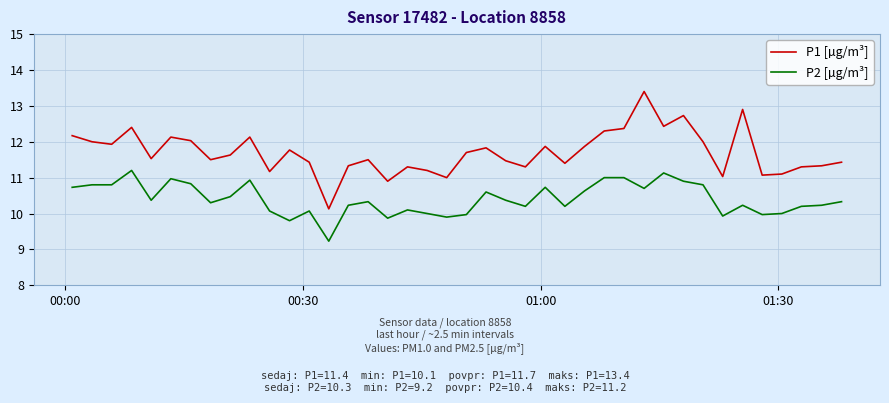

Reading left to right, list all the values displayed in this chart.

P1 [µg/m³]: 12.2	12.0	11.9	12.4	11.5	12.1	12.0	11.5	11.6	12.1	11.2	11.8	11.4	10.1	11.3	11.5	10.9	11.3	11.2	11.0	11.7	11.8	11.5	11.3	11.9	11.4	11.9	12.3	12.4	13.4	12.4	12.7	12.0	11.0	12.9	11.1	11.1	11.3	11.3	11.4
P2 [µg/m³]: 10.7	10.8	10.8	11.2	10.4	11.0	10.8	10.3	10.5	10.9	10.1	9.8	10.1	9.2	10.2	10.3	9.9	10.1	10.0	9.9	10.0	10.6	10.4	10.2	10.7	10.2	10.6	11.0	11.0	10.7	11.1	10.9	10.8	9.9	10.2	10.0	10.0	10.2	10.2	10.3